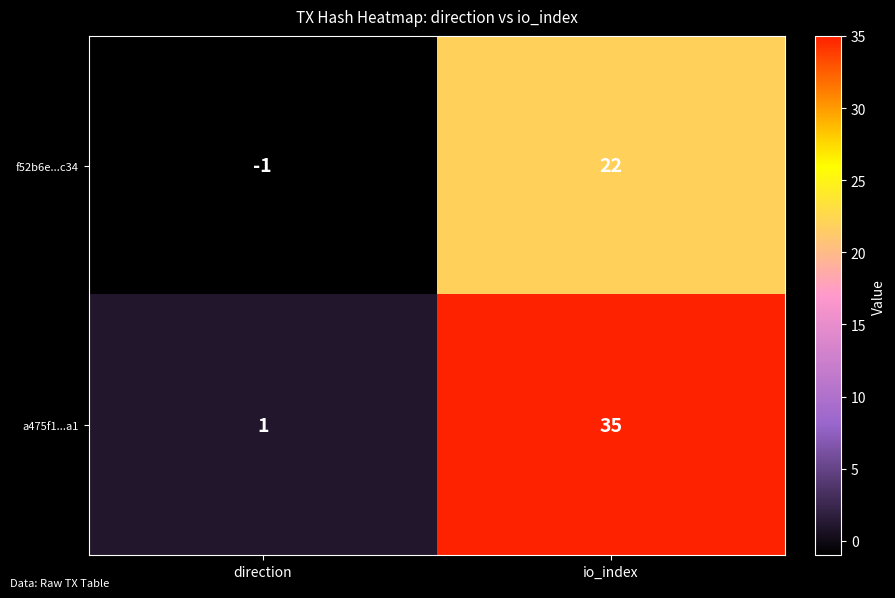

Where is f52b6e...c34 nearest to the value 10?

direction